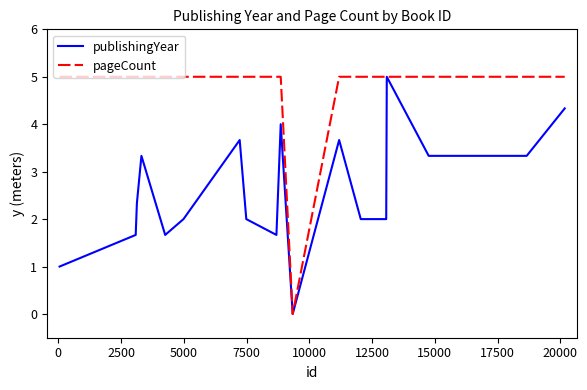

Rank the series by their average value, from lowest to highest.

publishingYear, pageCount